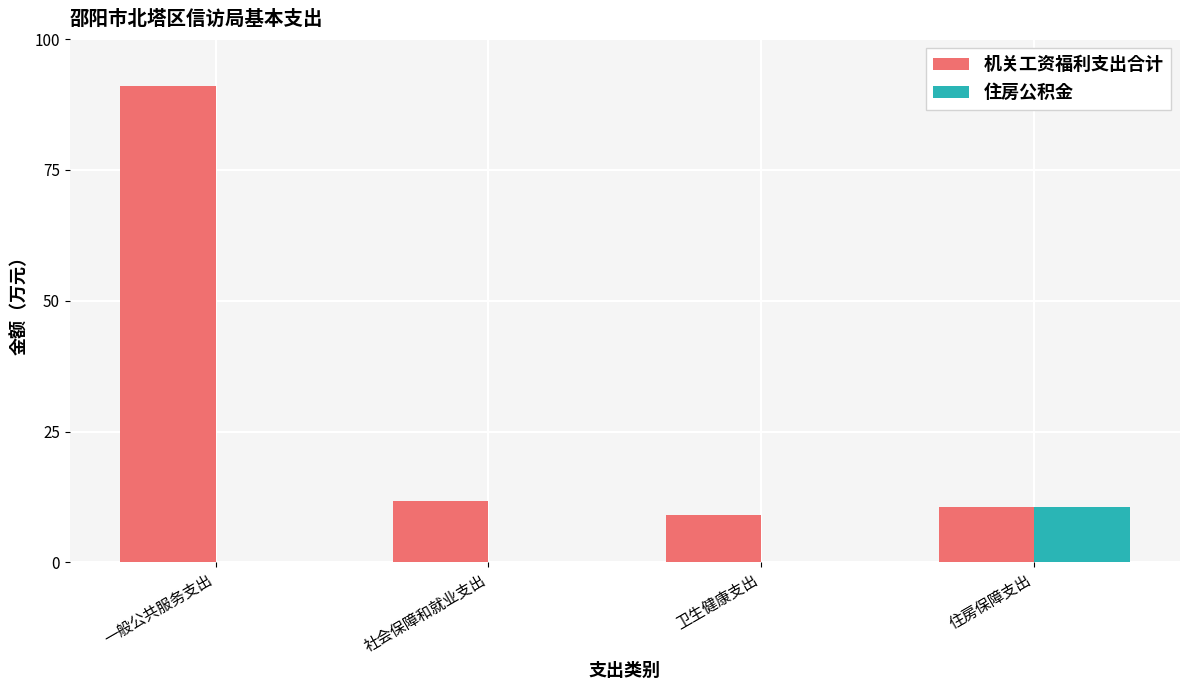

Reading left to right, what are all the values shown in this chart?

机关工资福利支出合计: 91.0	11.8	9.0	10.6
住房公积金: 0.0	0.0	0.0	10.6